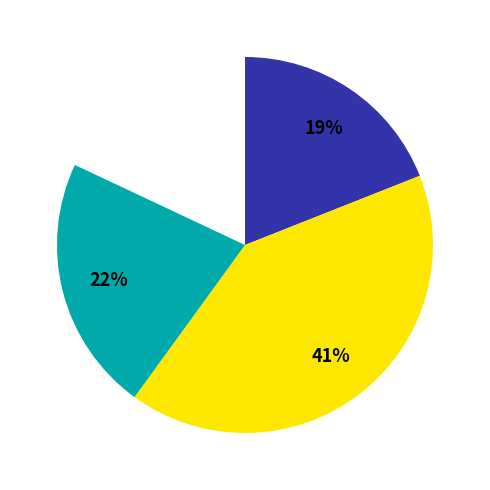

To the nearest percent, what is the difference between the largest and smallest slice percentages?

23%